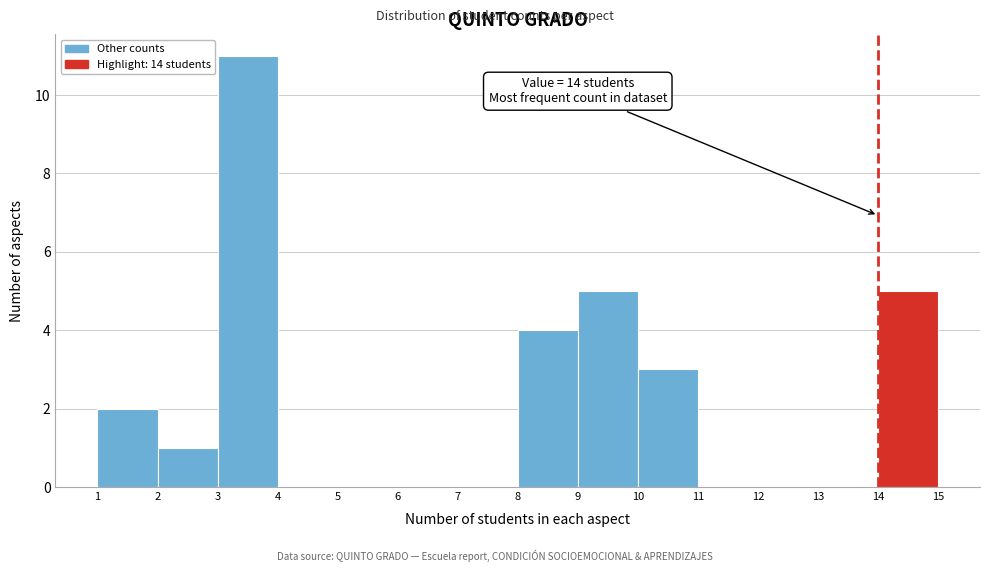

Which range on the x-axis has the tallest bar?

3 to 4